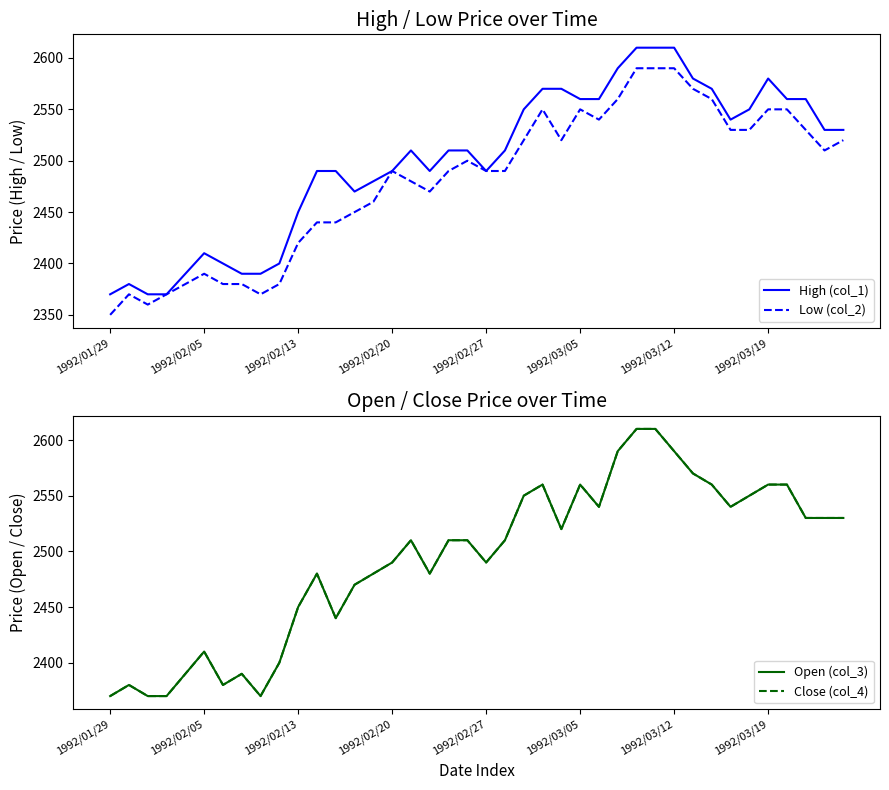

Which series has the largest total across all categories?

High (col_1)